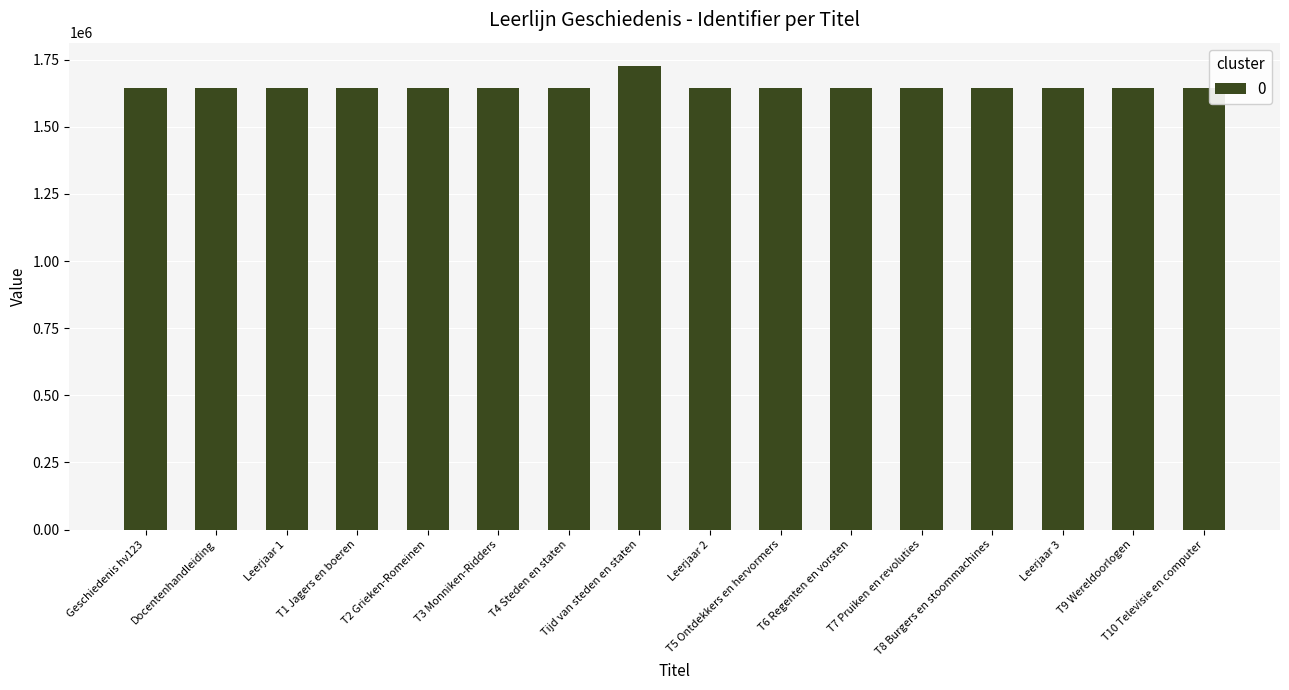

Where does the data first go above 1643853?

Tijd van steden en staten